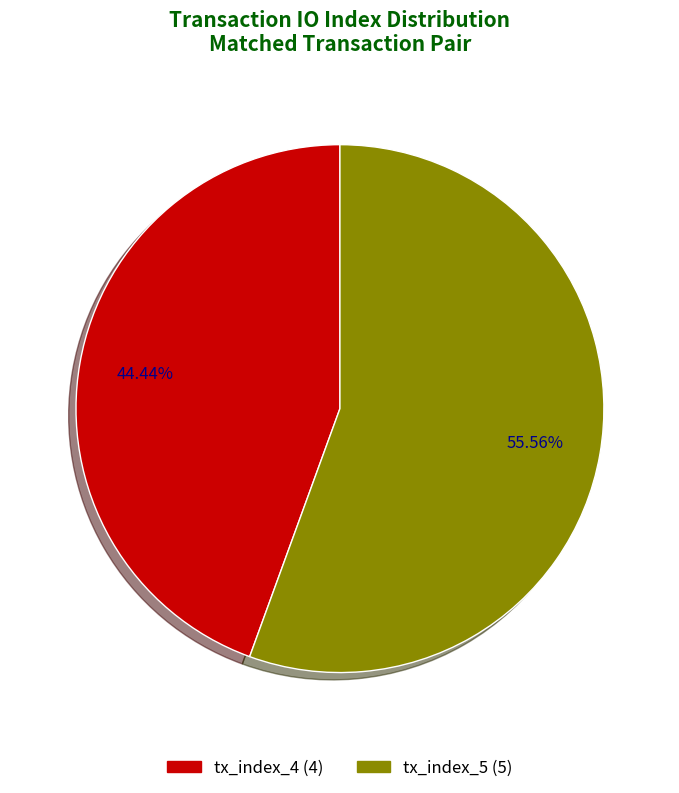

To the nearest percent, what is the difference between the tx_index_5 and tx_index_4 slice percentages?

11%